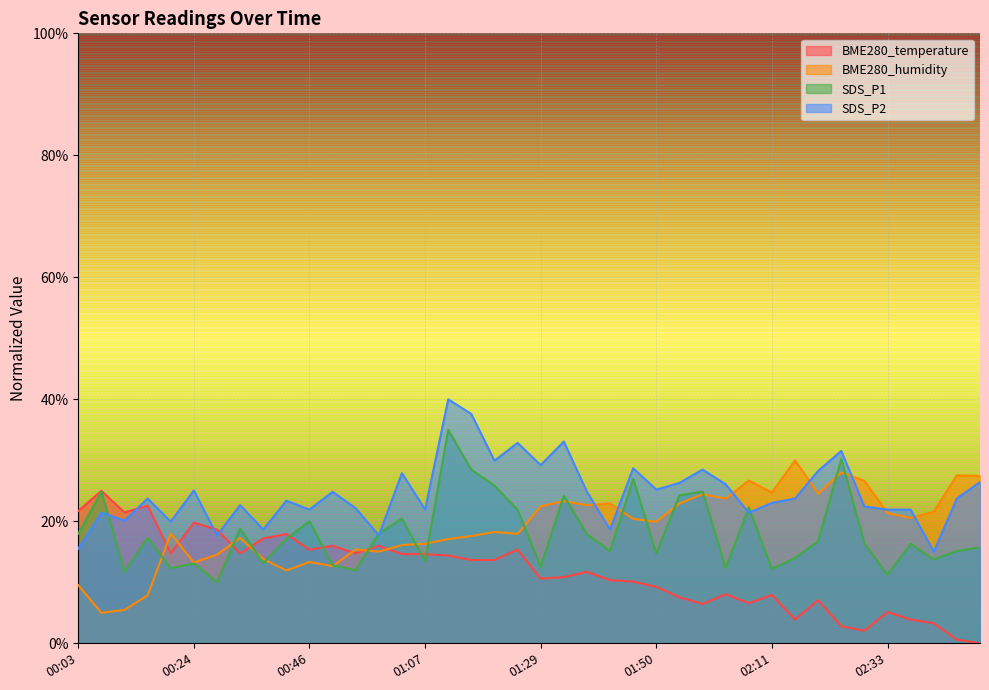

Between 02:28 and 01:24, which is larger?

01:24